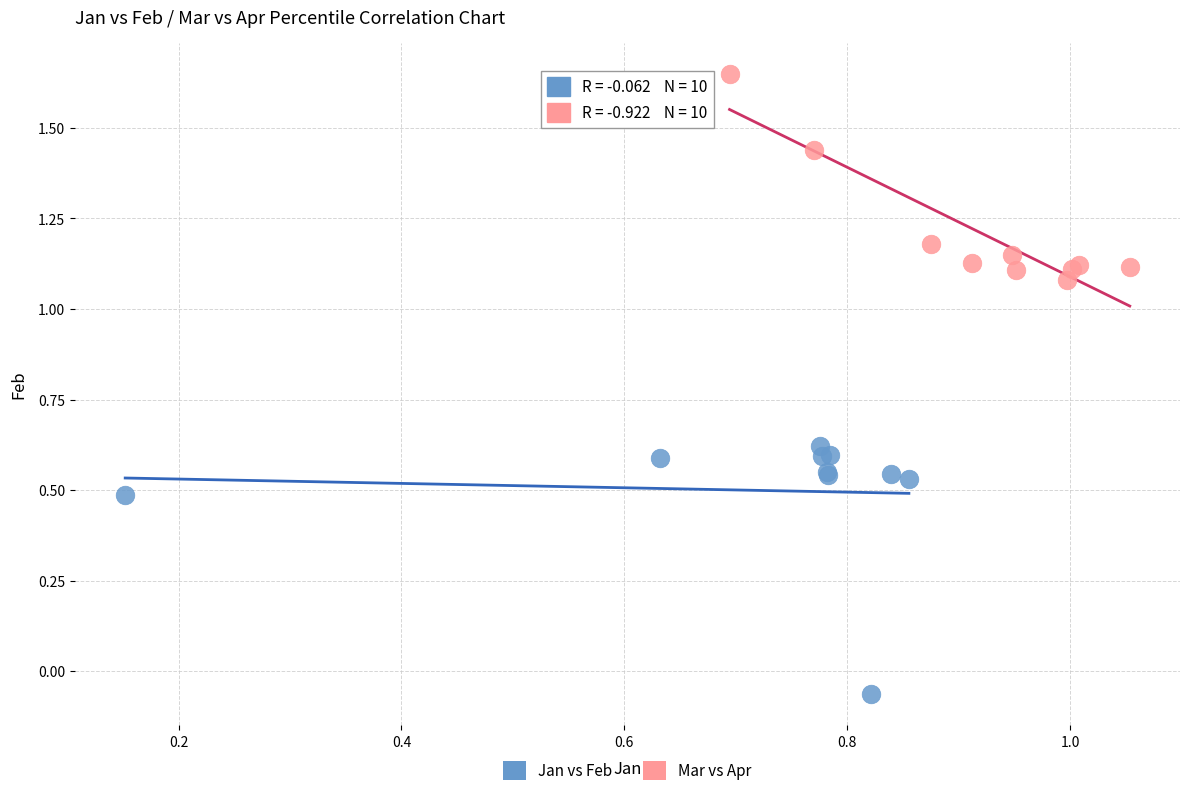

Which series reaches the maximum Y coordinate?

Mar vs Apr